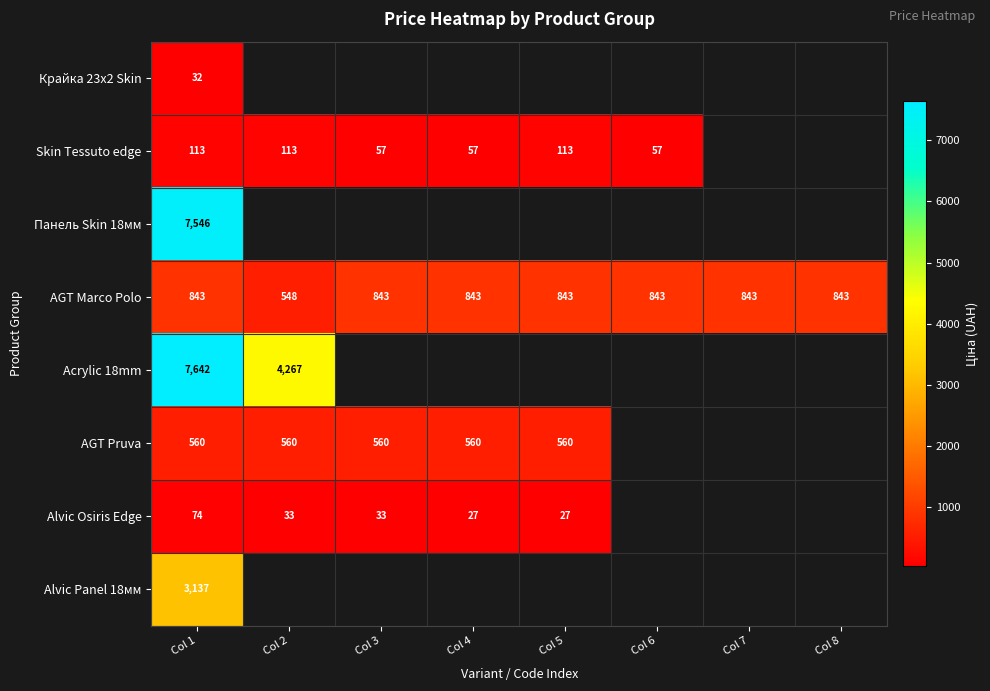

What is the highest value of the Acrylic 18mm series?

7641.9